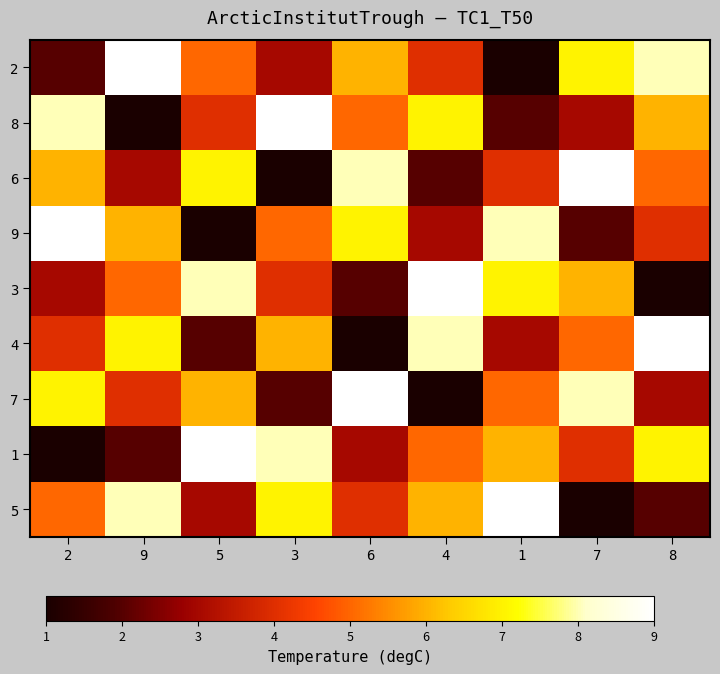

Count the number of data series in this chart.

9